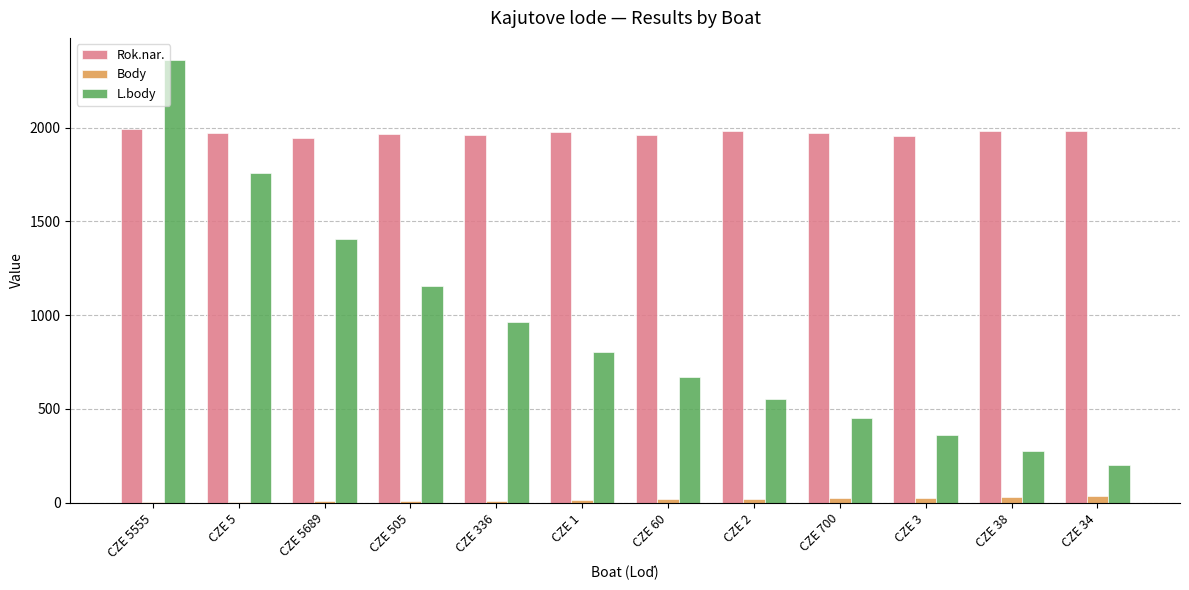

The Body series shows 26 at CZE 700. True or false?

True